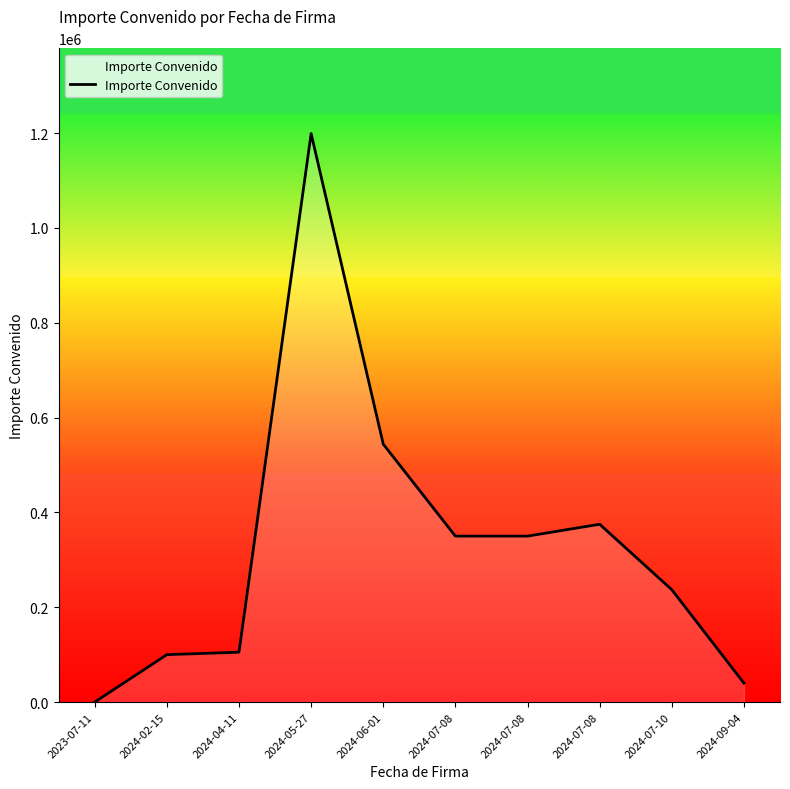

List the labels in order of value, smallest first.

2023-07-11, 2024-09-04, 2024-02-15, 2024-04-11, 2024-07-10, 2024-07-08, 2024-07-08, 2024-07-08, 2024-06-01, 2024-05-27